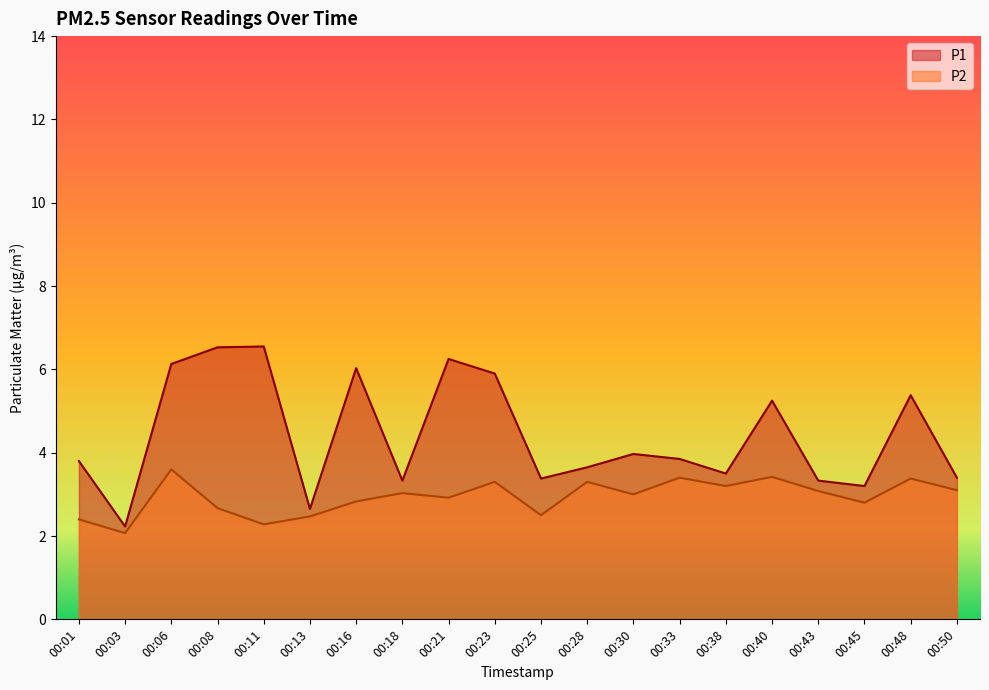

Is it true that P2 equals 0.7 at 00:28?

False